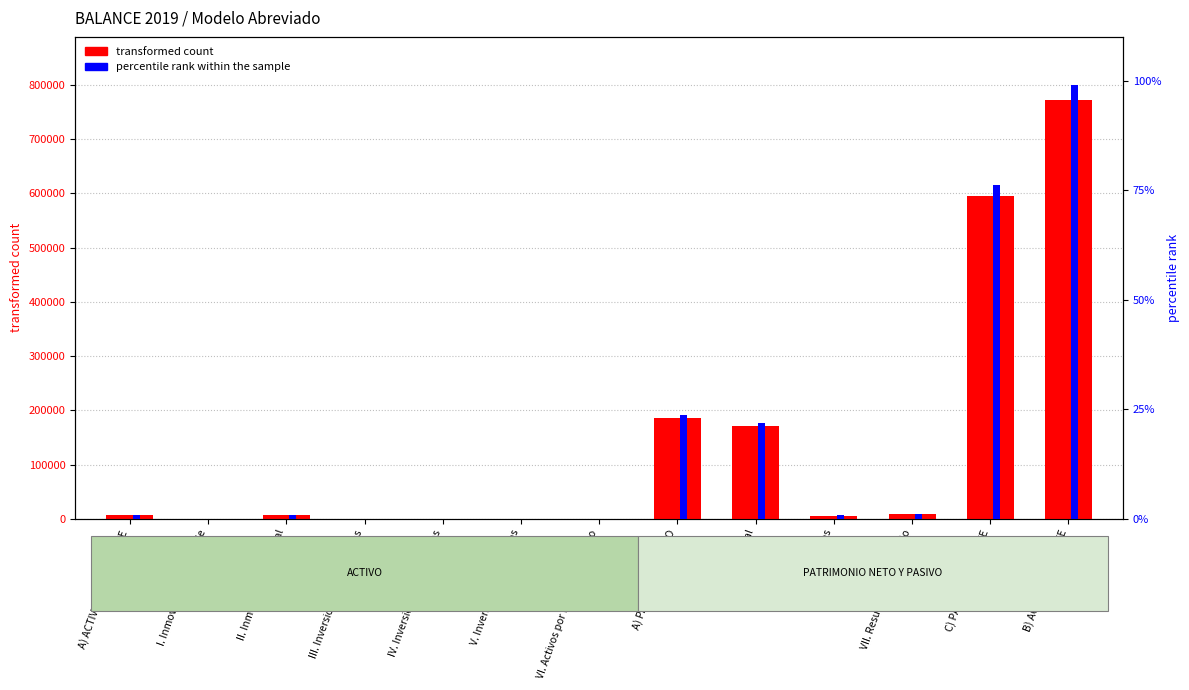

What is the difference between the highest and lowest values at A) ACTIVO NO CORRIENTE?

7114.1